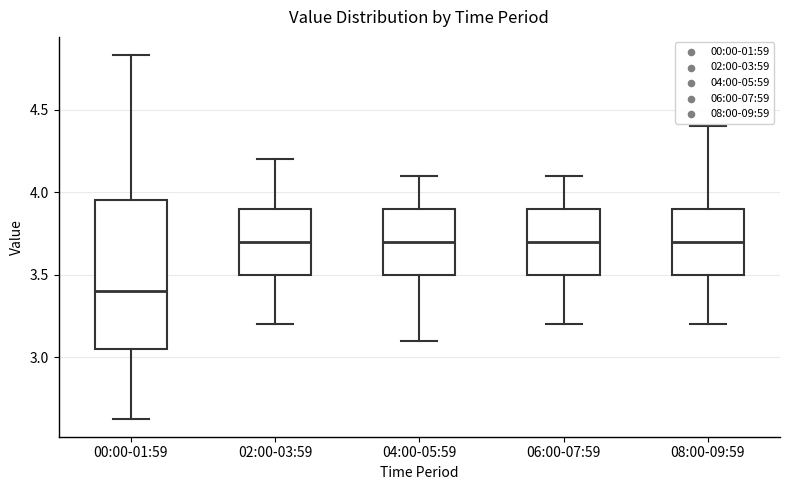

Reading left to right, read every box against the y-axis: the position of its median line, the range the box covers, and the ends of its whiskers. The values are not printed on the chart, so give them approximately, as read against the axis.

00:00-01:59: median 3.40, box 3.05 to 3.95, whiskers 2.65 to 4.85
02:00-03:59: median 3.70, box 3.50 to 3.90, whiskers 3.20 to 4.20
04:00-05:59: median 3.70, box 3.50 to 3.90, whiskers 3.10 to 4.10
06:00-07:59: median 3.70, box 3.50 to 3.90, whiskers 3.20 to 4.10
08:00-09:59: median 3.70, box 3.50 to 3.90, whiskers 3.20 to 4.40